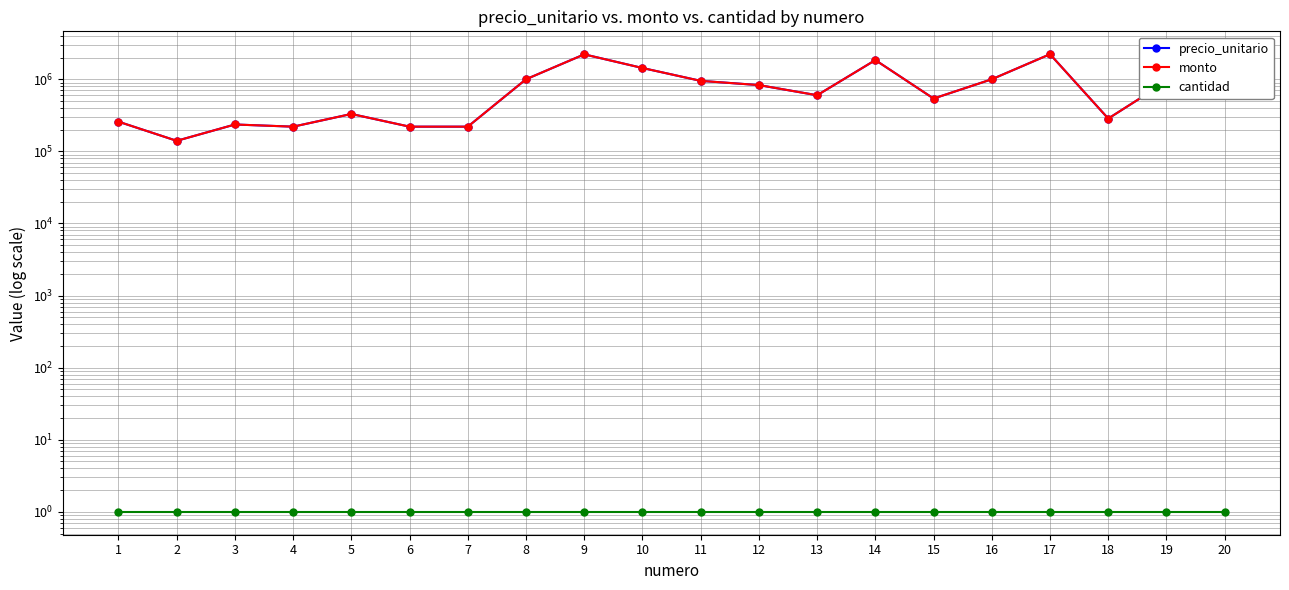

What are all the series names shown in the legend?

precio_unitario, monto, cantidad